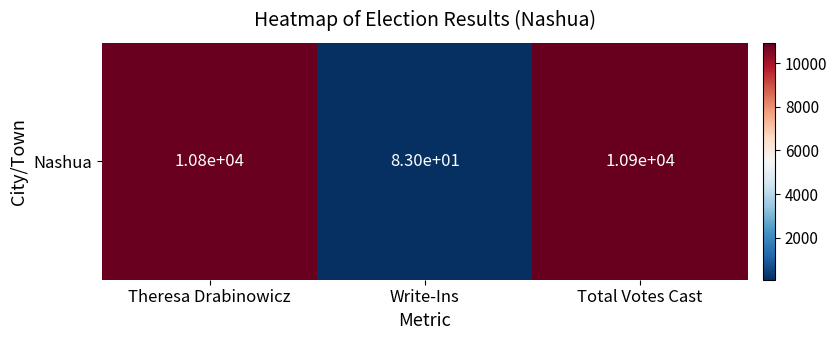

Reading right to left, list all the values displayed in this chart.

10929	83	10846